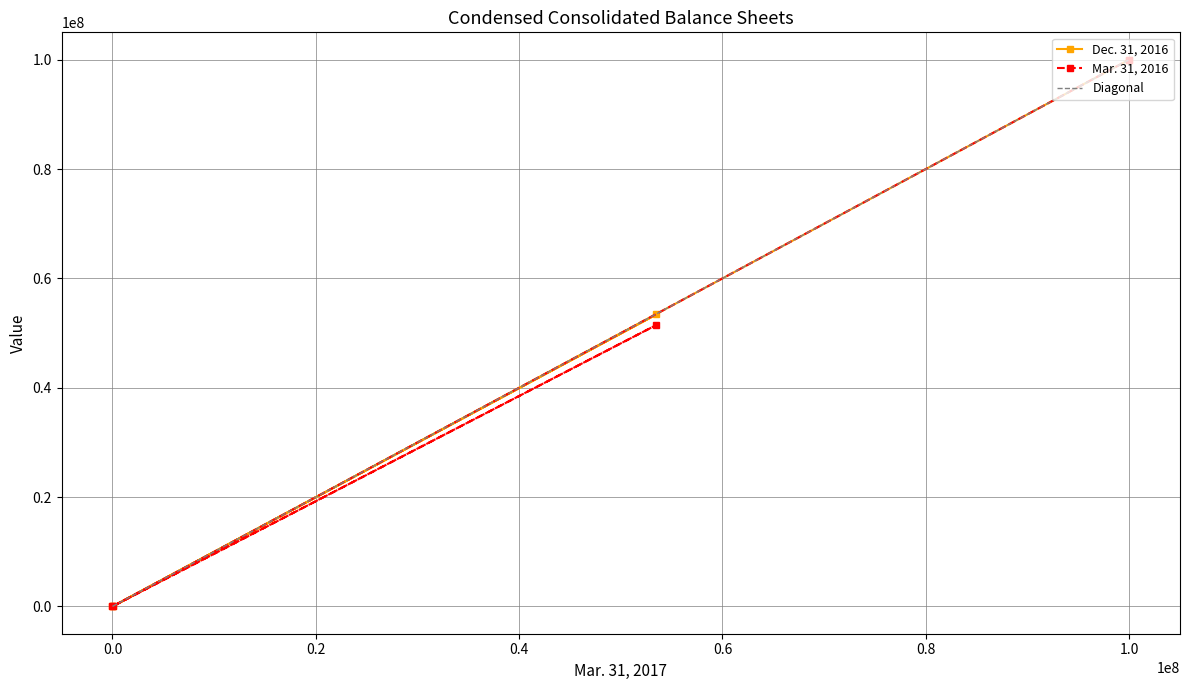

True or false: Mar. 31, 2016 has a value of 1 at 0.0.

True